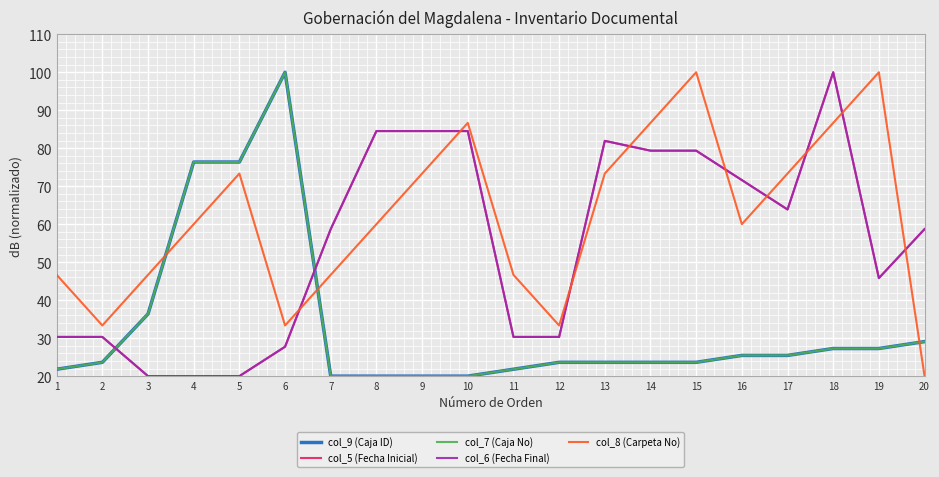

What value does the col_5 (Fecha Inicial) series have at 17?

63.9